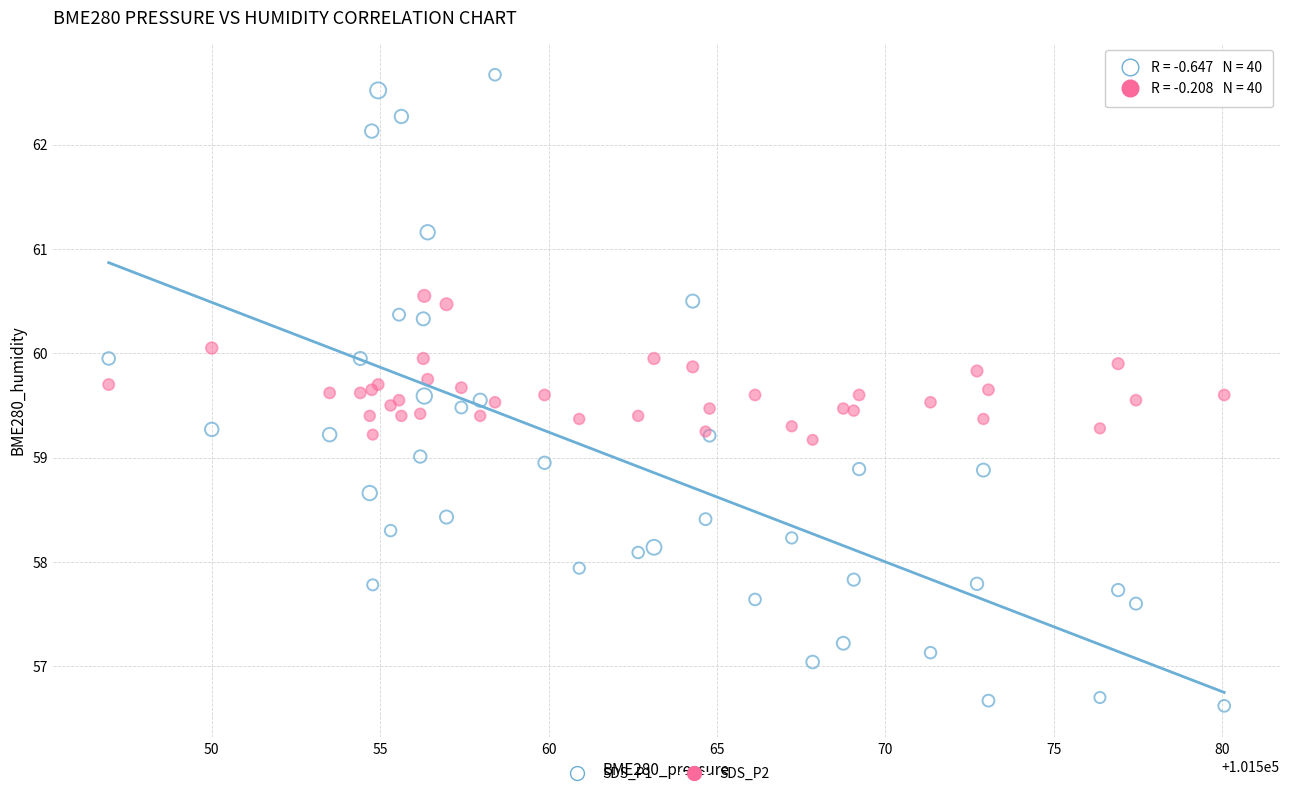

Which series contains the lowest Y value?

SDS_P1